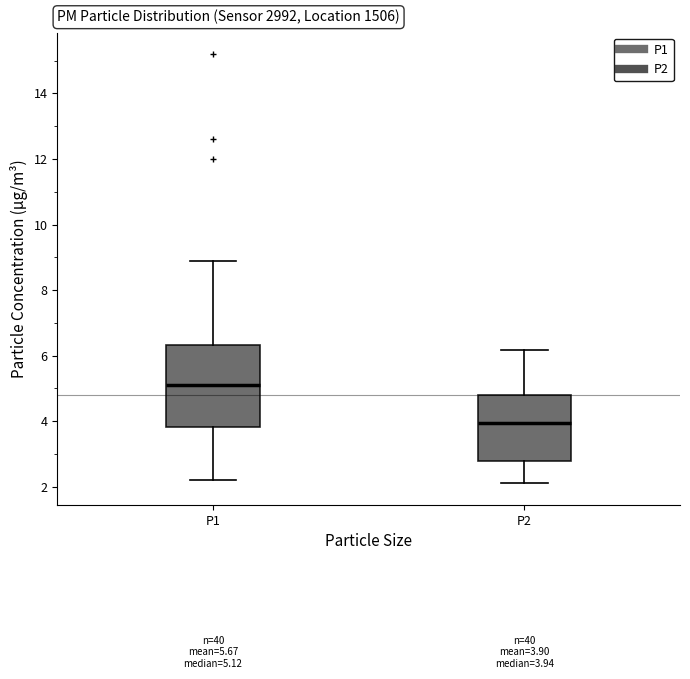

Which box is the tallest, from its lower edge to its upper edge?

P1